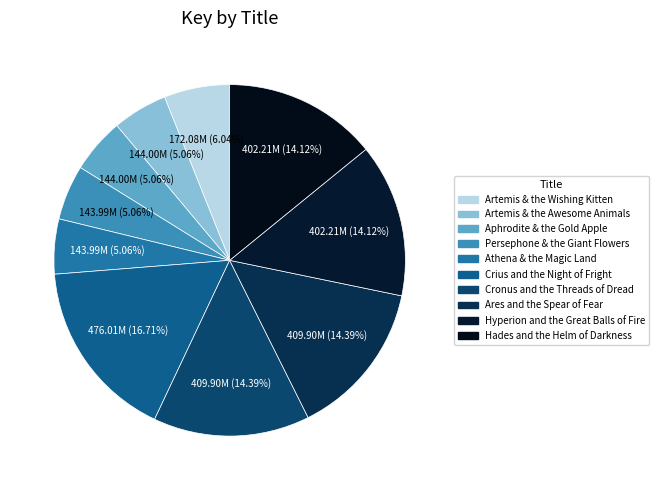

True or false: Crius and the Night of Fright accounts for 30% of the total.

False